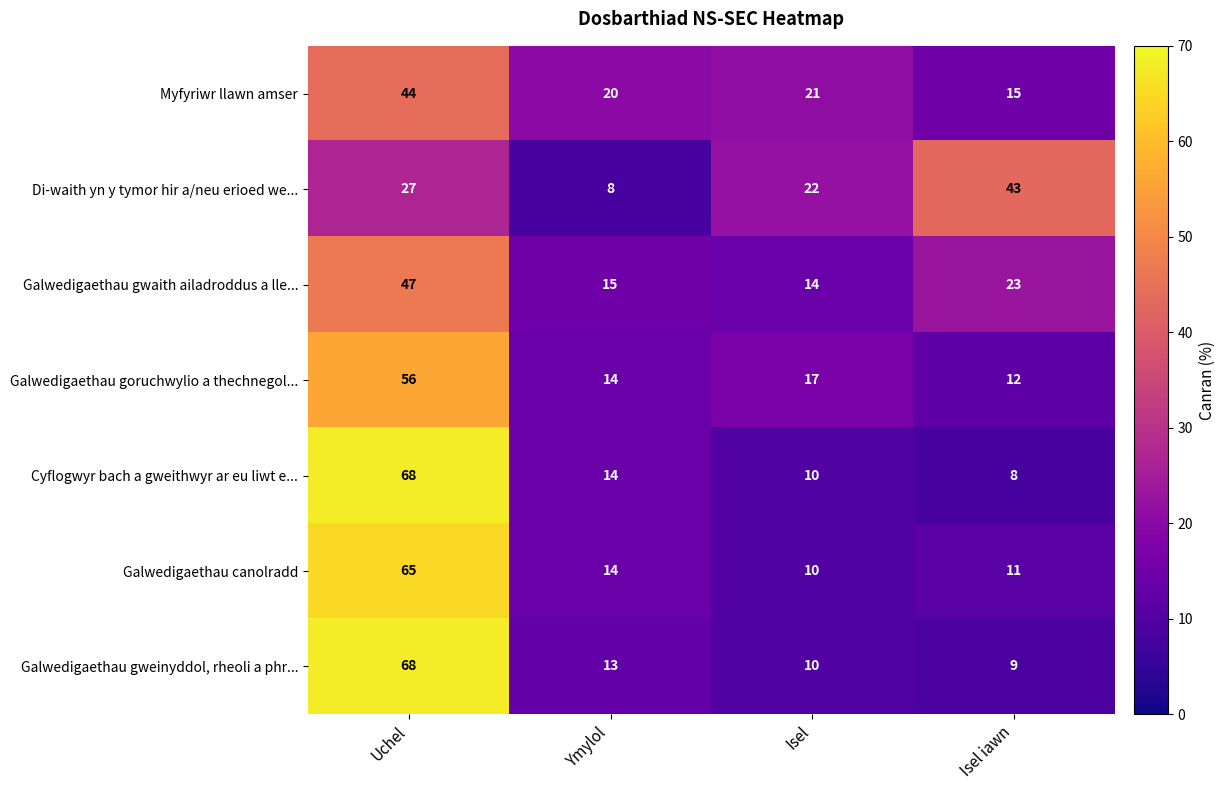

Which label corresponds to the largest value in the chart?

Uchel